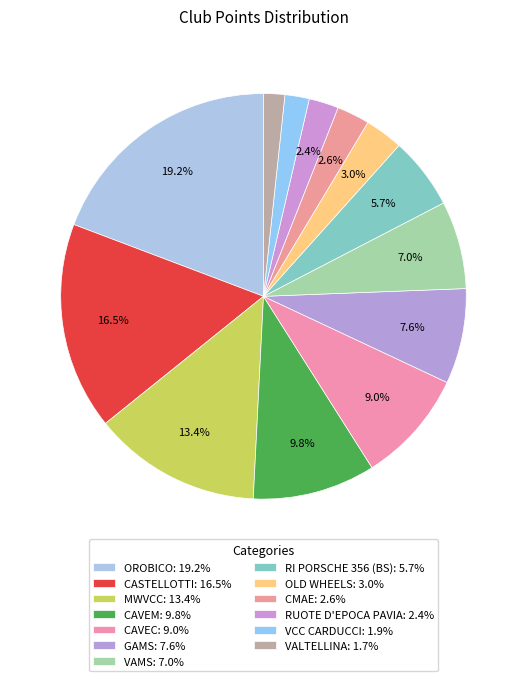

To the nearest percent, what is the combined percentage of MWVCC and CMAE?

16%